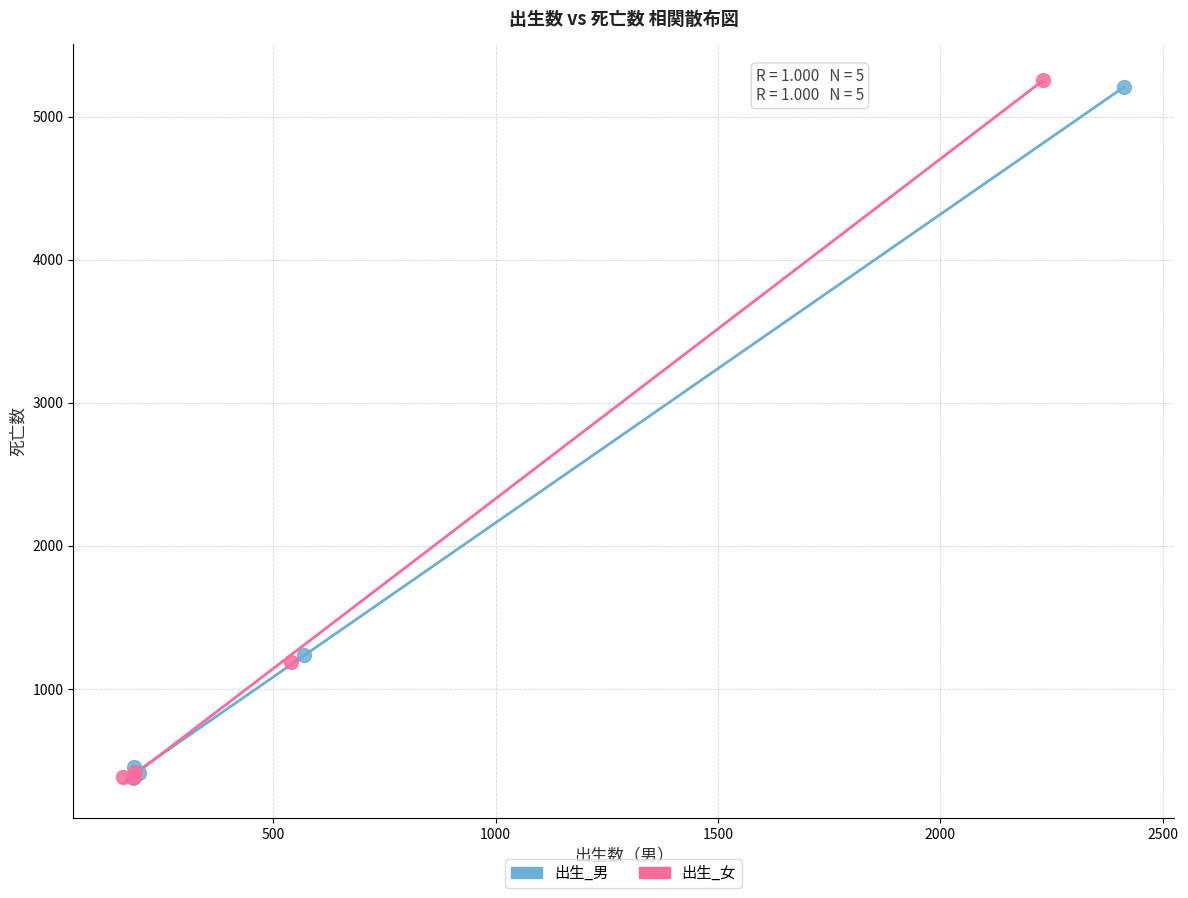

Which series has the largest Y range (max minus min)?

出生_女